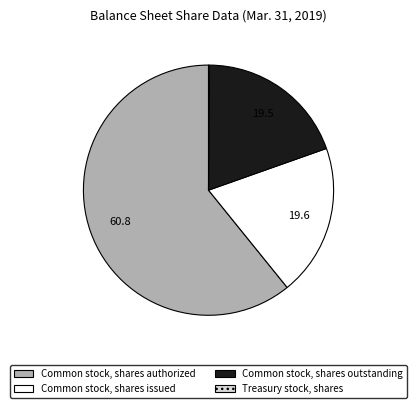

Is there a majority slice in this chart?

Yes